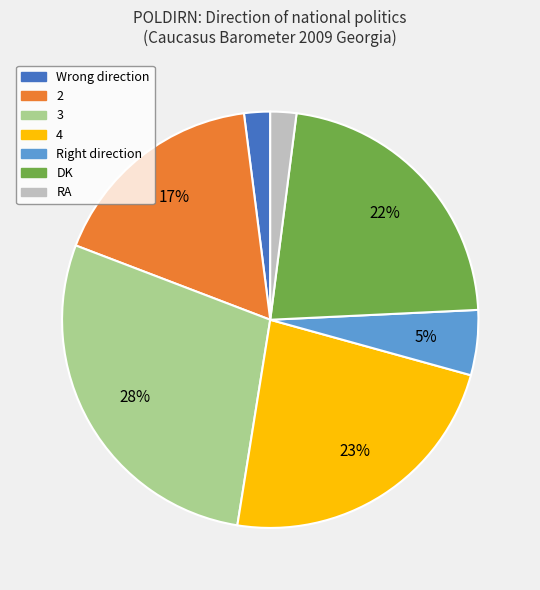

Count the number of slices in the pie.

7